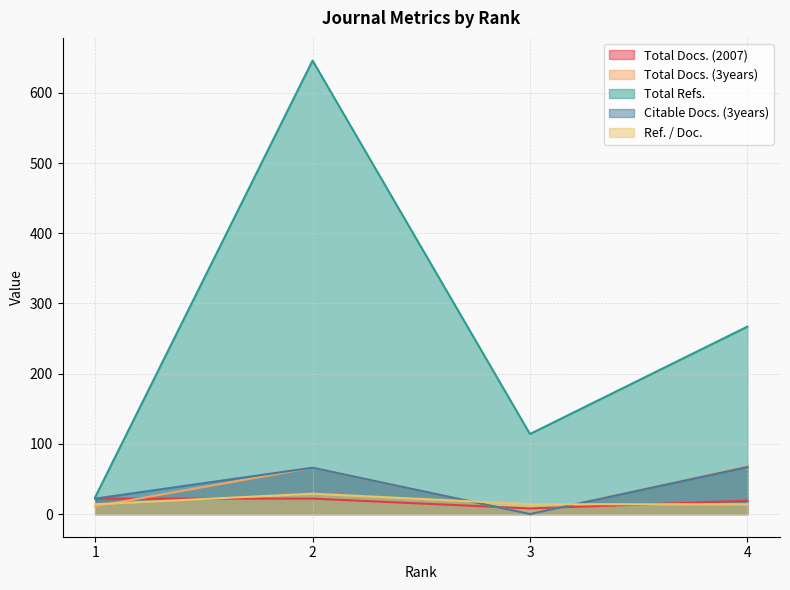

True or false: Total Refs. and Total Docs. (2007) intersect in this chart.

False